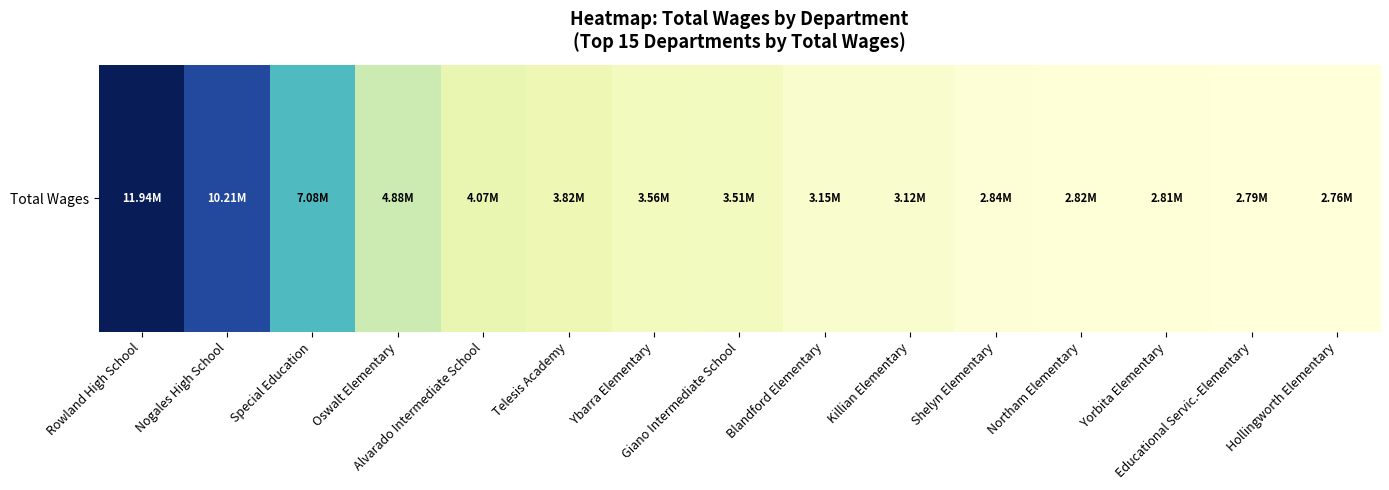

Count the number of categories in the chart.

15